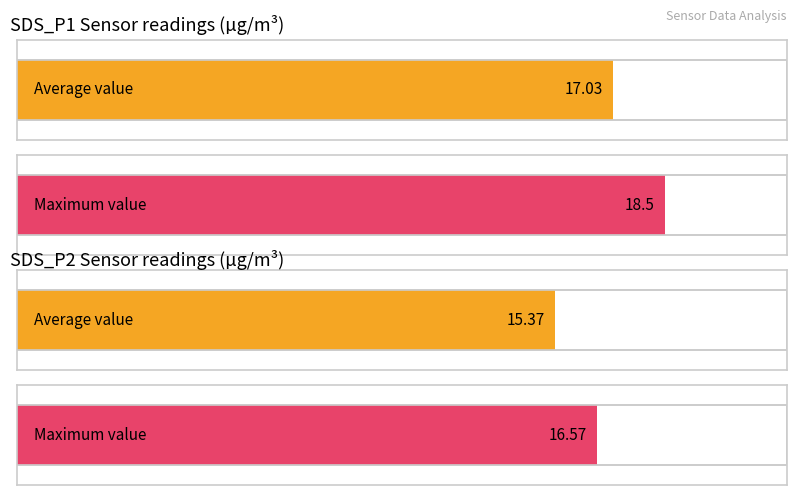

What is the average value of the SDS_P2 series?

15.4